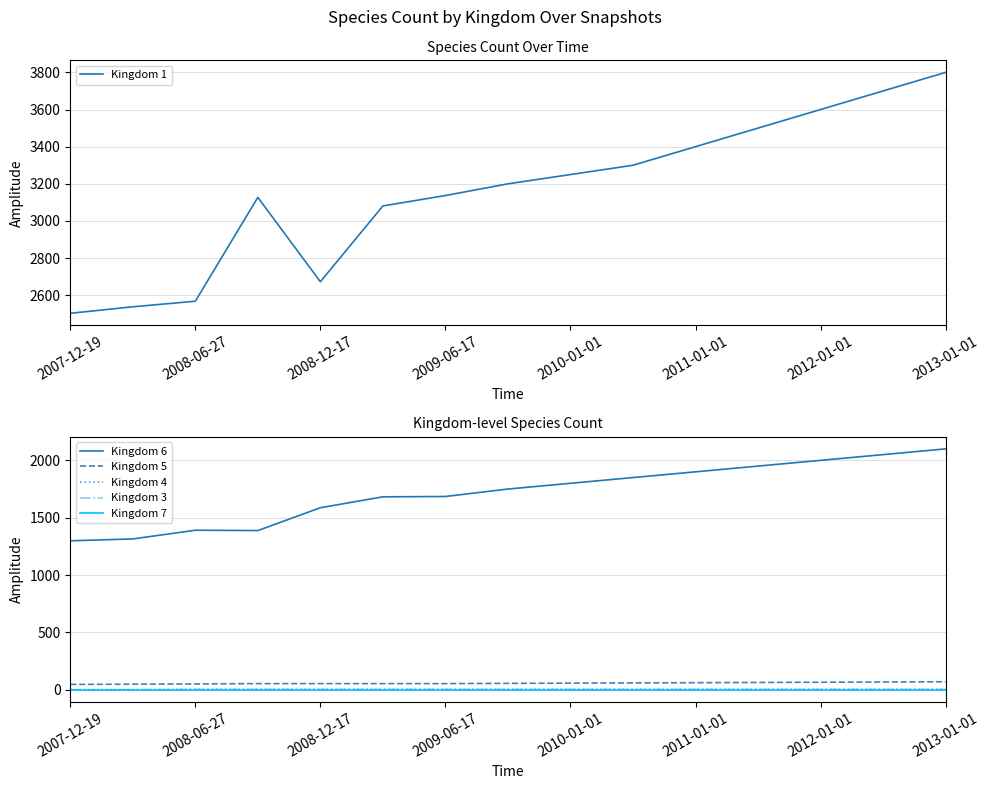

True or false: Kingdom 1 and Kingdom 5 intersect in this chart.

False